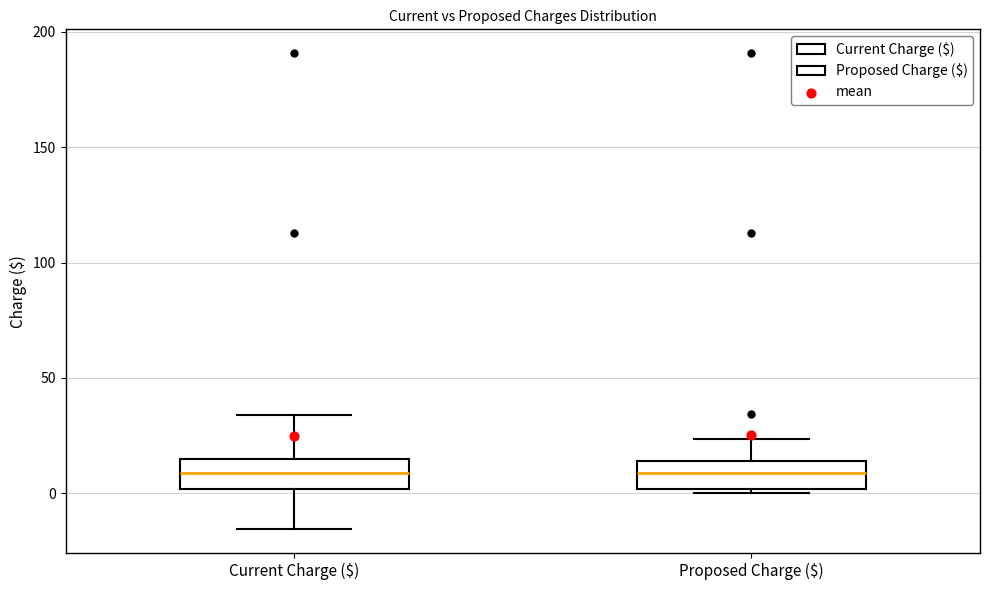

Reading left to right, read every box against the y-axis: the position of its median line, the range the box covers, and the ends of its whiskers. The values are not printed on the chart, so give them approximately, as read against the axis.

Current Charge ($): median 10, box 0 to 15, whiskers -15 to 35
Proposed Charge ($): median 10, box 0 to 15, whiskers 0 (just below the box's lower edge) to 25